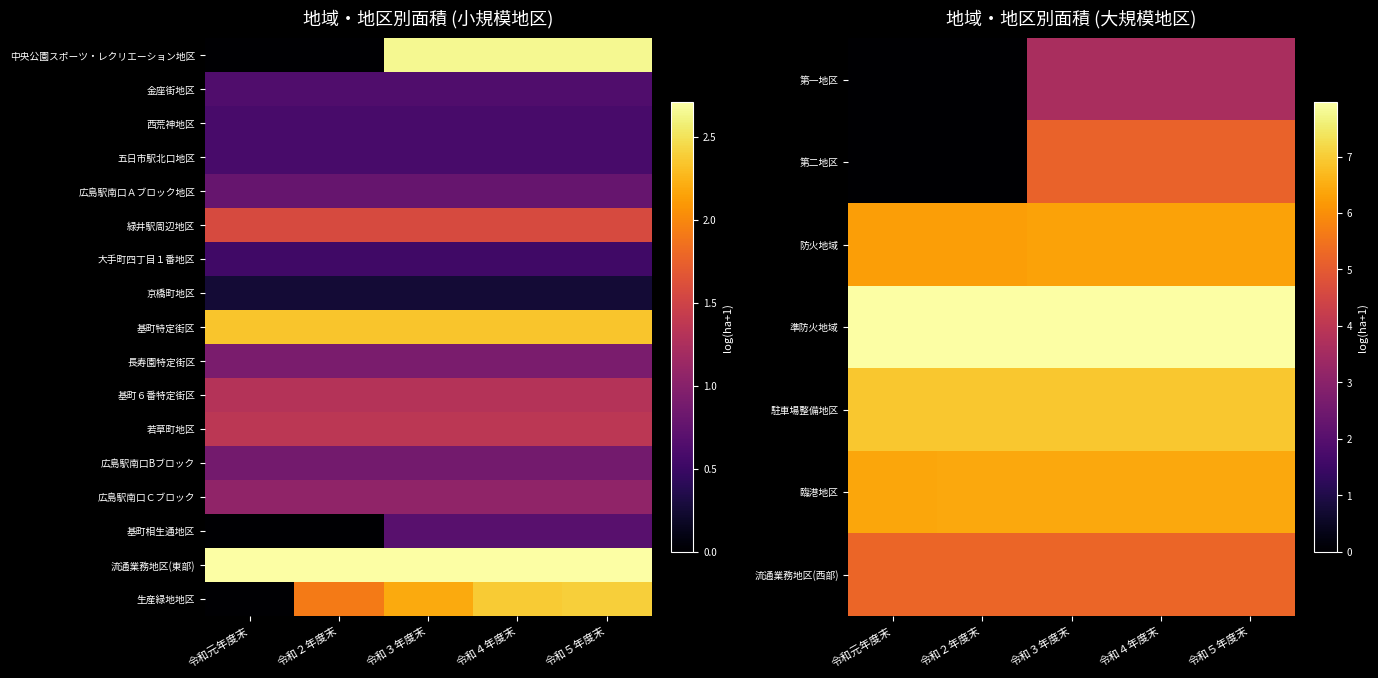

The value of 第二地区 at 令和４年度末 is 5.2. True or false?

True